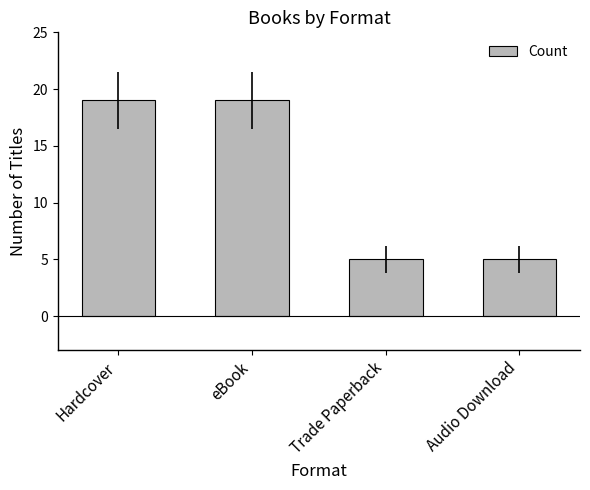

What position from the right is eBook?

3